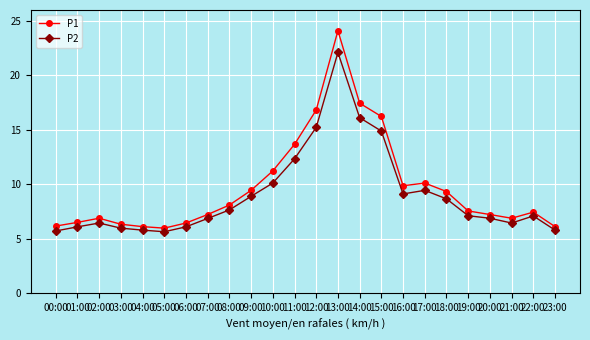

The value of P2 at 19:00 is 11.3. True or false?

False